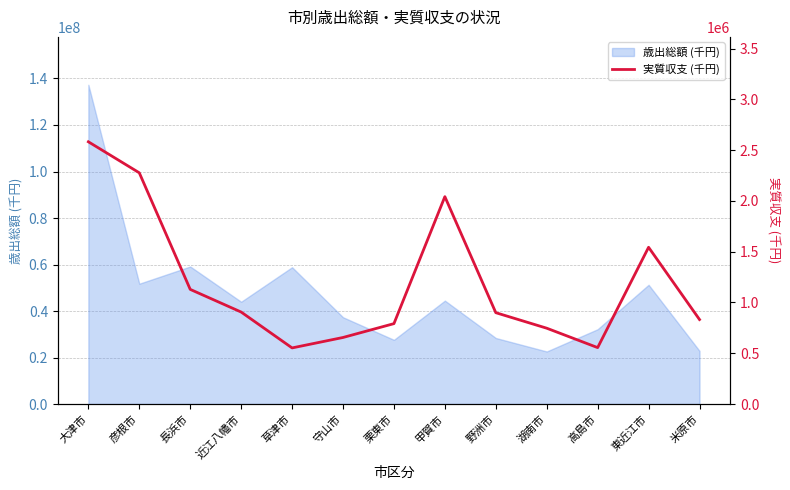

The chart shows a value of 555490 at 高島市. True or false?

True